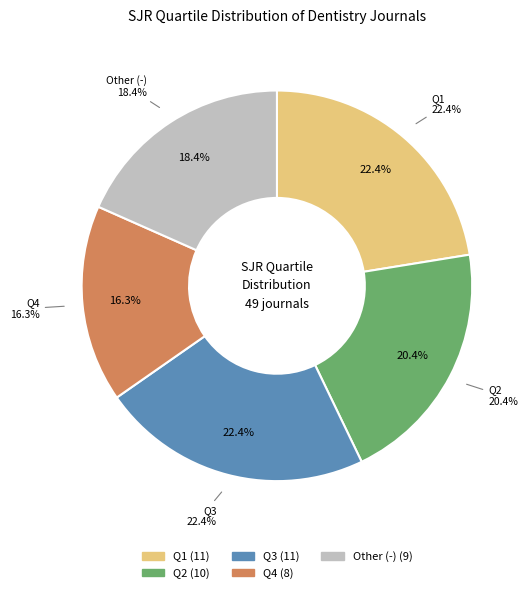

To the nearest percent, what is the difference between the largest and smallest slice percentages?

6%